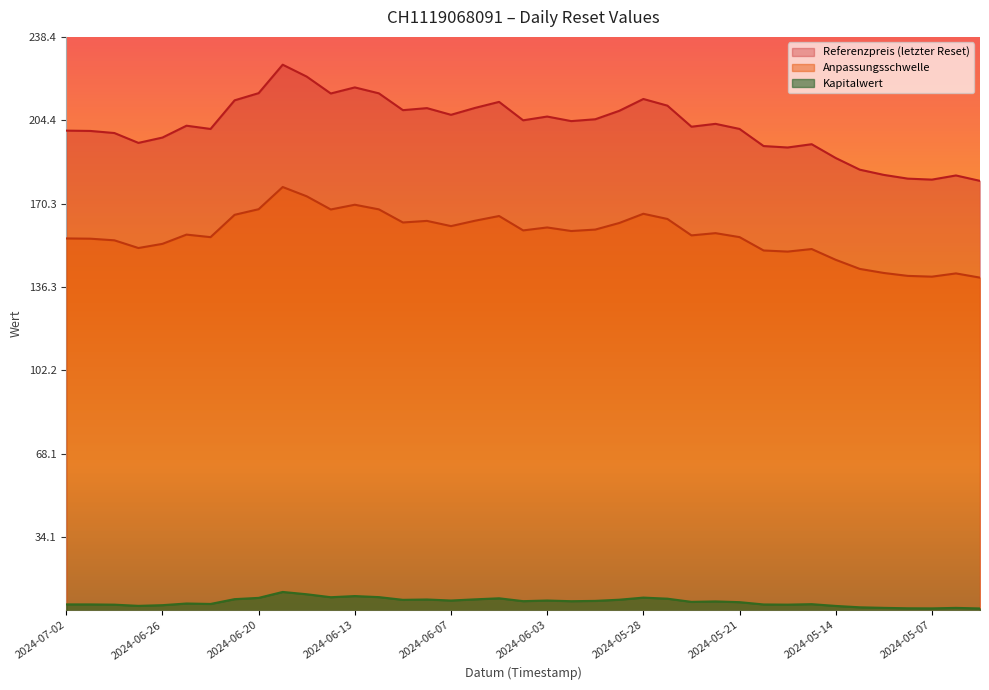

Reading left to right, extract all data points from this chart.

Anpassungsschwelle: 156.1	156.0	155.4	152.2	153.9	157.7	156.7	165.8	168.1	177.1	173.3	168.0	169.9	168.0	162.6	163.3	161.2	163.4	165.3	159.4	160.6	159.2	159.7	162.4	166.2	164.1	157.4	158.3	156.7	151.2	150.8	151.8	147.4	143.7	142.0	140.8	140.5	141.8	140.1
Referenzpreis (letzter Reset): 200.2	200.0	199.2	195.2	197.3	202.2	200.8	212.5	215.5	227.1	222.2	215.3	217.8	215.4	208.5	209.3	206.6	209.4	211.9	204.4	205.9	204.1	204.8	208.3	213.1	210.4	201.8	202.9	200.8	193.9	193.3	194.6	189.0	184.2	182.1	180.6	180.2	181.8	179.6
Kapitalwert: 6.7	6.7	6.5	6.1	6.3	7.0	6.8	8.8	9.3	11.7	10.8	9.6	10.1	9.6	8.5	8.7	8.2	8.7	9.2	8.0	8.2	8.0	8.1	8.6	9.4	9.0	7.7	7.9	7.6	6.6	6.6	6.8	6.0	5.5	5.2	5.1	5.0	5.2	5.0